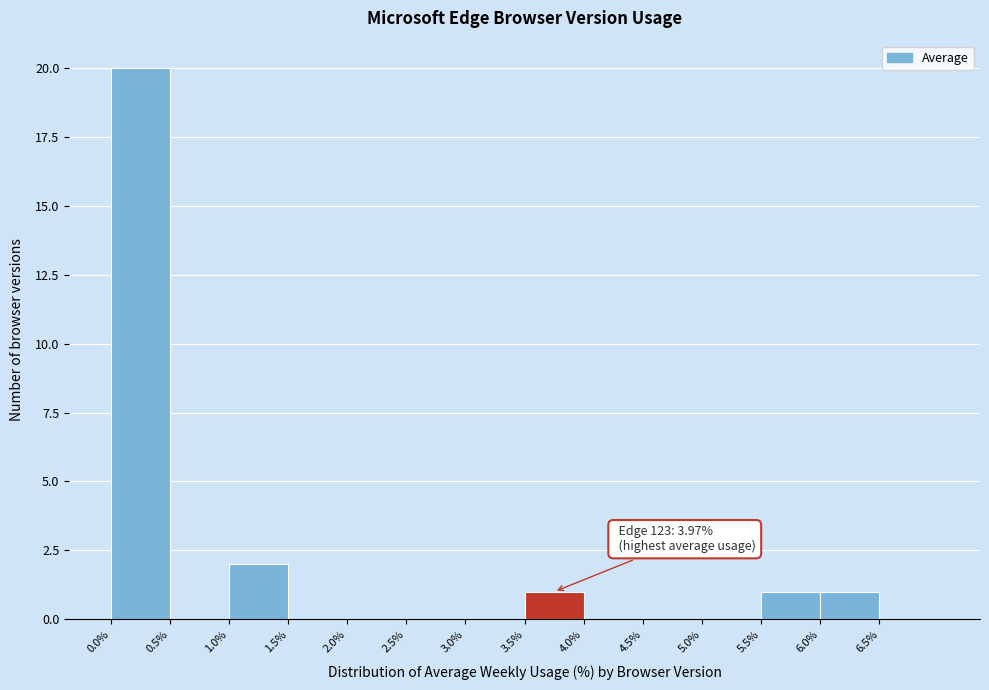

Over which range of the x-axis is the bar tallest?

0.0 to 0.5